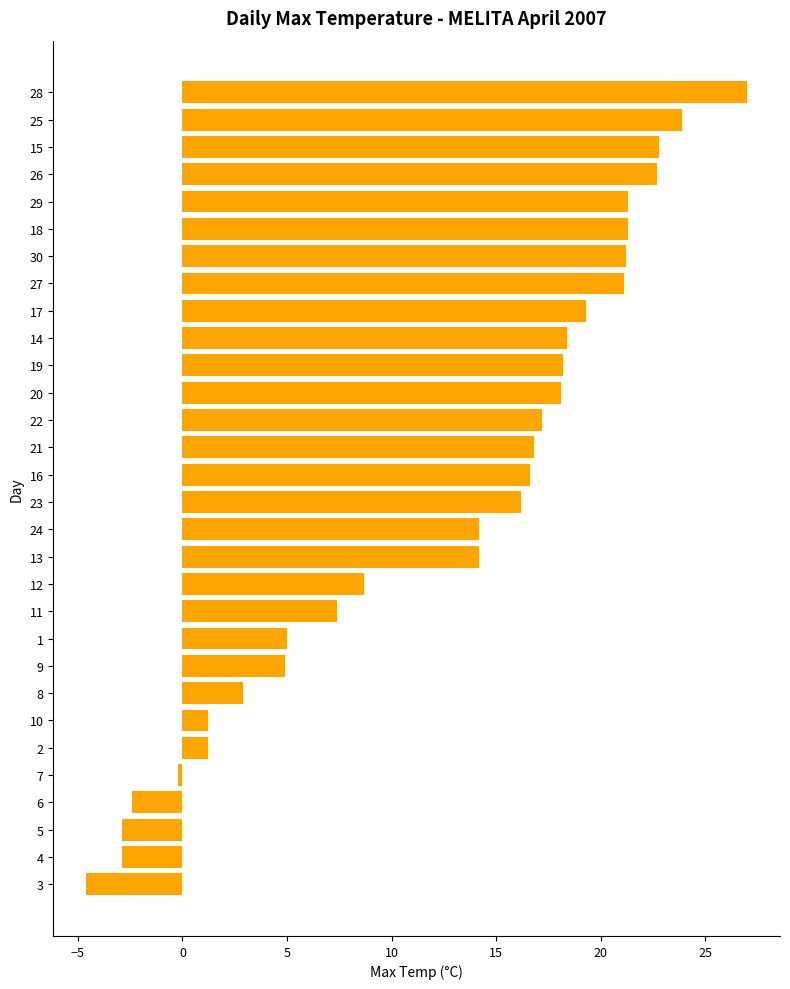

The value at 8 is 1.1. True or false?

False